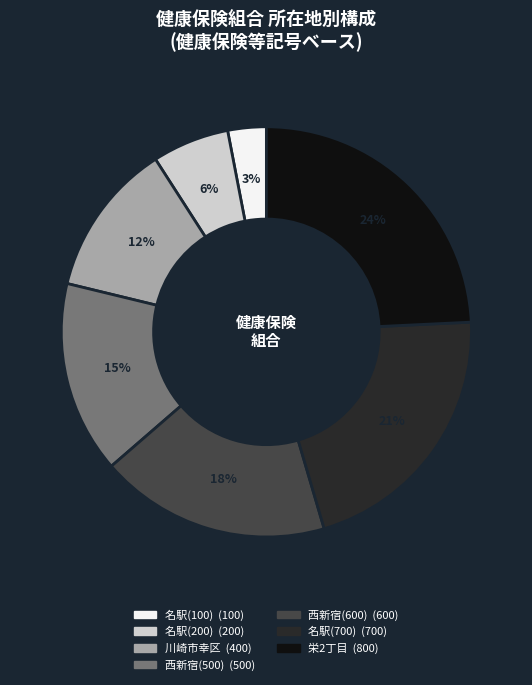

Is there any slice that represents more than half of the pie?

No